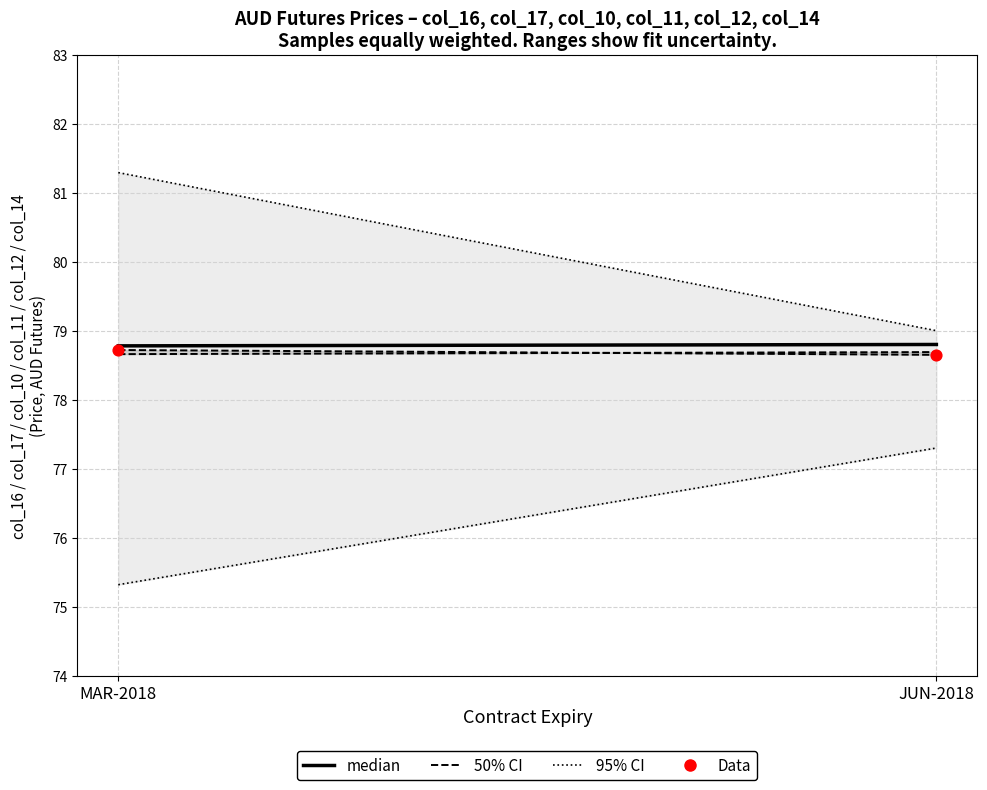

What is the average Y value?

78.7